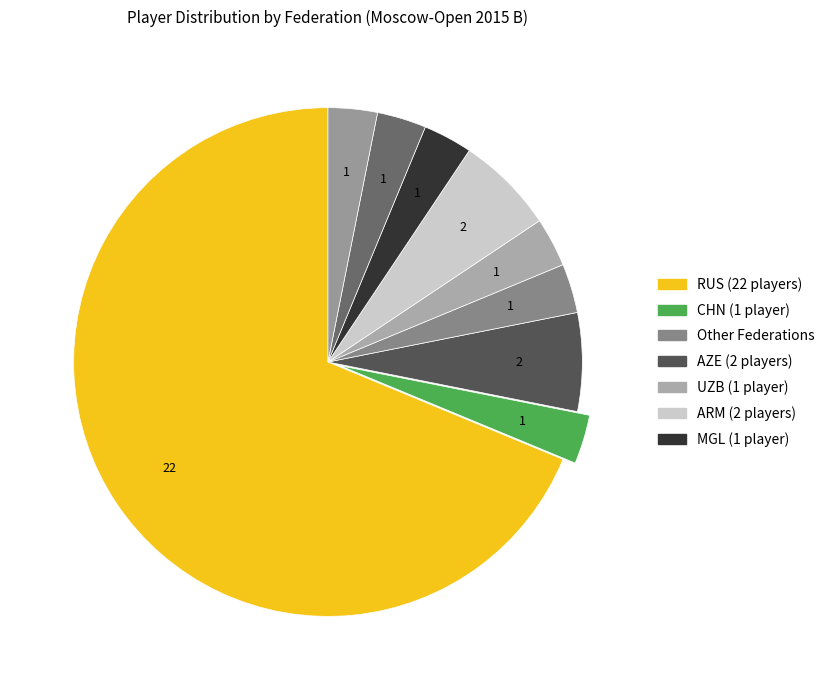

How many segments does this pie chart have?

9